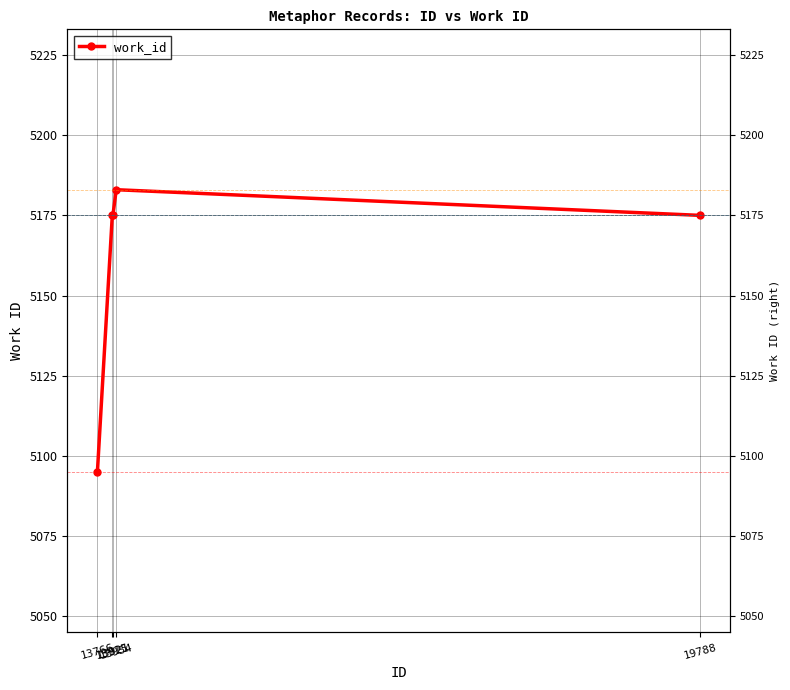

Reading left to right, what are all the values shown in this chart?

13766=5095	13915=5175	13921=5175	13954=5183	19788=5175